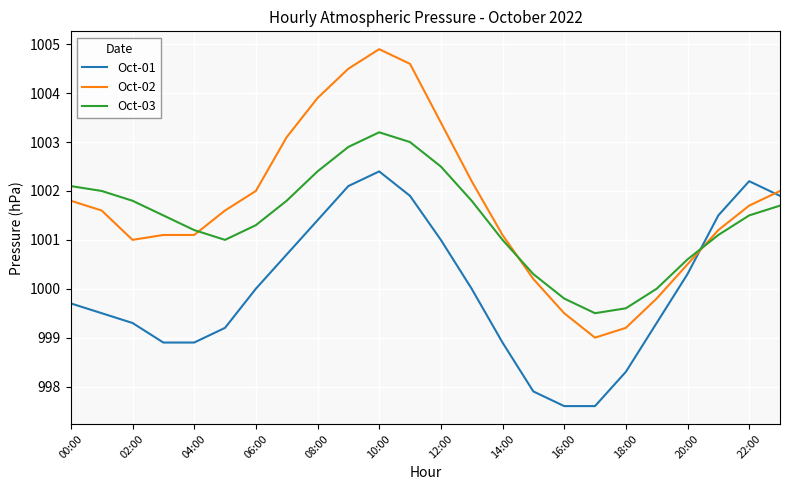

Which series has the largest range (max minus min)?

Oct-02